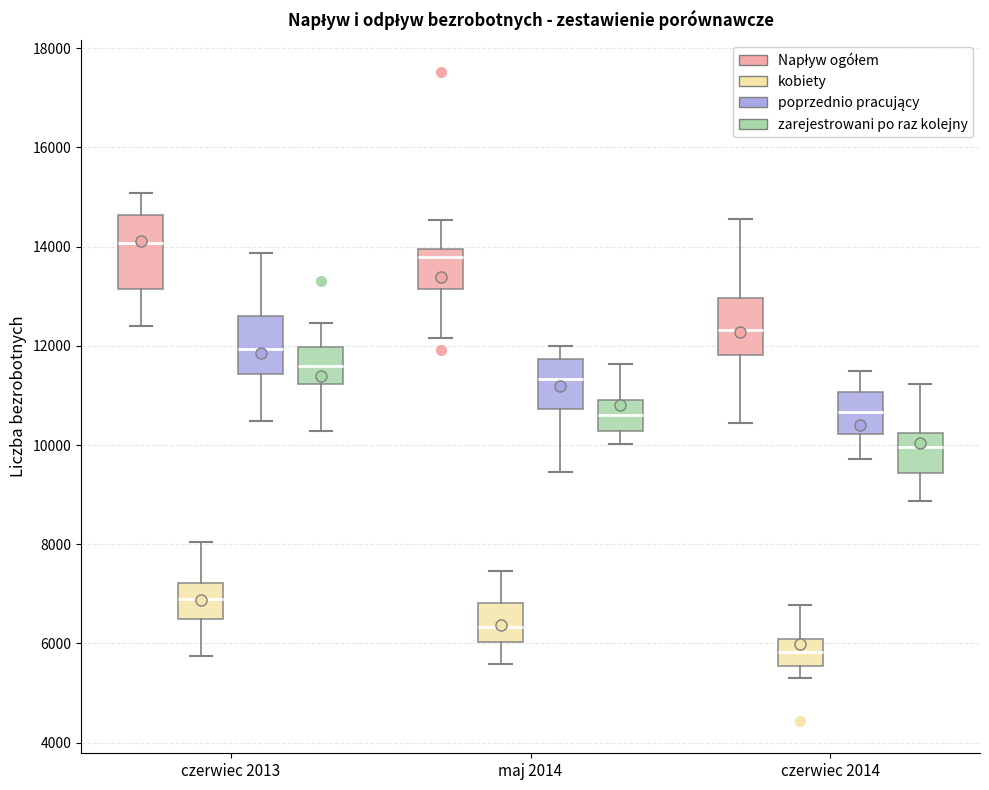

Reading left to right, read every box against the y-axis: the position of its median line, the range the box covers, and the ends of its whiskers. The values are not printed on the chart, so give them approximately, as read against the axis.

czerwiec 2013 (Napływ ogółem): median 14000, box 13200 to 14600, whiskers 12400 to 15000
czerwiec 2013 (kobiety): median 6800, box 6400 to 7200, whiskers 5800 to 8000
czerwiec 2013 (poprzednio pracujący): median 12000, box 11400 to 12600, whiskers 10400 to 13800
czerwiec 2013 (zarejestrowani po raz kolejny): median 11600, box 11200 to 12000, whiskers 10200 to 12400
maj 2014 (Napływ ogółem): median 13800, box 13200 to 14000, whiskers 12200 to 14600
maj 2014 (kobiety): median 6400, box 6000 to 6800, whiskers 5600 to 7400
maj 2014 (poprzednio pracujący): median 11400, box 10800 to 11800, whiskers 9400 to 12000
maj 2014 (zarejestrowani po raz kolejny): median 10600, box 10200 to 11000, whiskers 10000 to 11600
czerwiec 2014 (Napływ ogółem): median 12400, box 11800 to 13000, whiskers 10400 to 14600
czerwiec 2014 (kobiety): median 5800, box 5600 to 6000, whiskers 5400 to 6800
czerwiec 2014 (poprzednio pracujący): median 10600, box 10200 to 11000, whiskers 9800 to 11400
czerwiec 2014 (zarejestrowani po raz kolejny): median 10000, box 9400 to 10200, whiskers 8800 to 11200